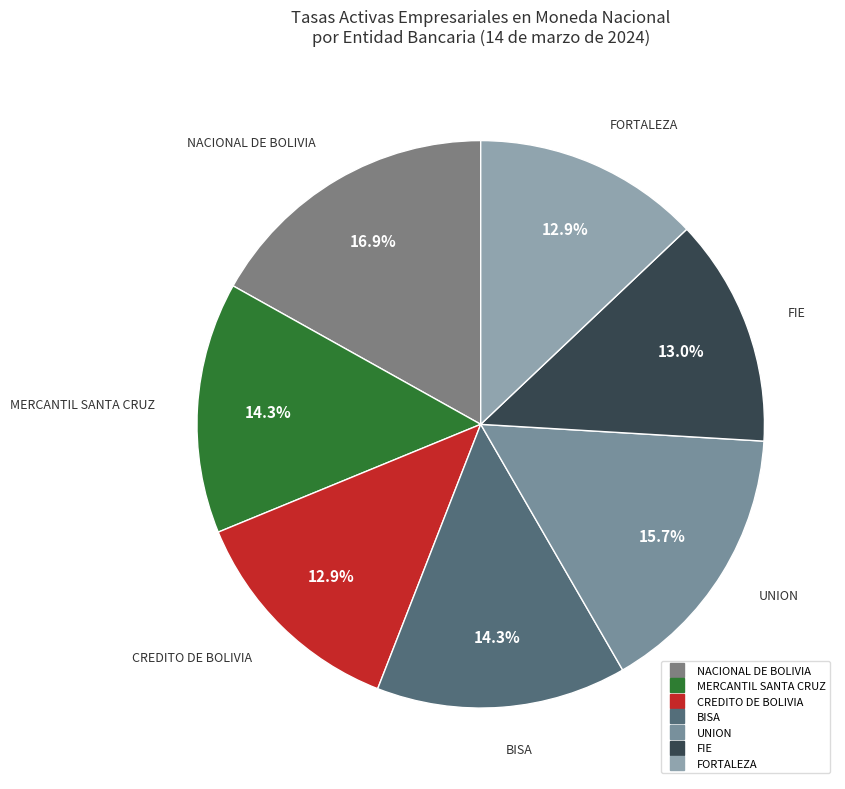

To the nearest percent, what is the combined percentage of FIE and UNION?

29%